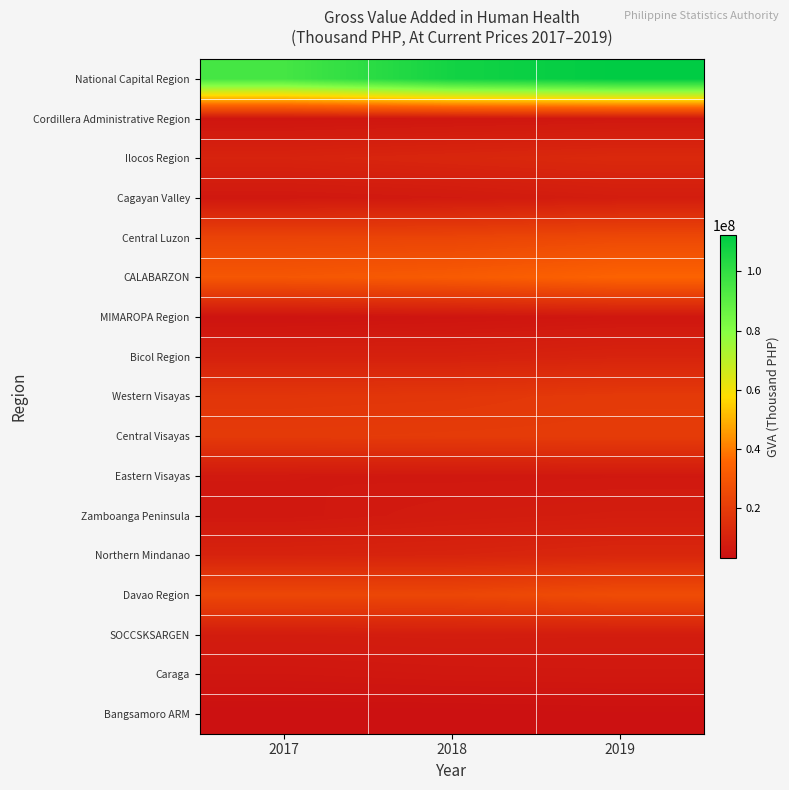

Reading left to right, transcribe all the data shown in this chart.

National Capital Region: 2017=95338239.3	2018=107408616.2	2019=112158107.3
Cordillera Administrative Region: 2017=5596204.7	2018=6082736.2	2019=6526813.9
Ilocos Region: 2017=10743190.7	2018=11776715.1	2019=12708363.6
Cagayan Valley: 2017=6514663.7	2018=7139335.6	2019=8273792.4
Central Luzon: 2017=23002462.1	2018=23301374.4	2019=25071562.2
CALABARZON: 2017=30341142.9	2018=31897487.7	2019=34739599.7
MIMAROPA Region: 2017=4747309.8	2018=5319744.2	2019=6007005.9
Bicol Region: 2017=9763157.0	2018=9774903.4	2019=10743898.5
Western Visayas: 2017=17762197.4	2018=18137210.7	2019=19368393.2
Central Visayas: 2017=19413321.1	2018=19750901.2	2019=19982521.1
Eastern Visayas: 2017=6861055.6	2018=6633132.6	2019=6726295.7
Zamboanga Peninsula: 2017=6541702.4	2018=7688842.0	2019=8277439.0
Northern Mindanao: 2017=10660080.3	2018=11050614.1	2019=12046437.4
Davao Region: 2017=24333758.7	2018=24124862.8	2019=26389490.5
SOCCSKSARGEN: 2017=8085089.5	2018=8312337.9	2019=8175032.8
Caraga: 2017=5933276.2	2018=6439287.2	2019=6627142.6
Bangsamoro ARM: 2017=3423392.8	2018=3429941.6	2019=3704105.4